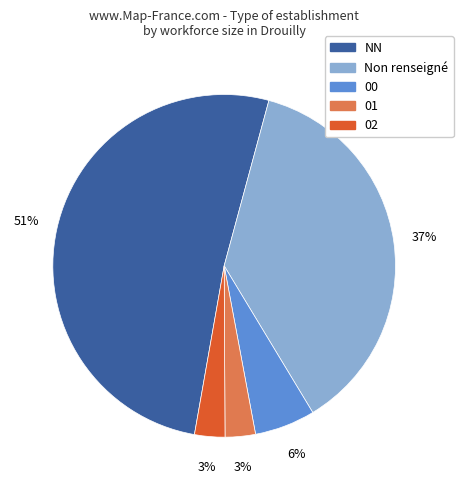

Is there any slice that represents more than half of the pie?

Yes